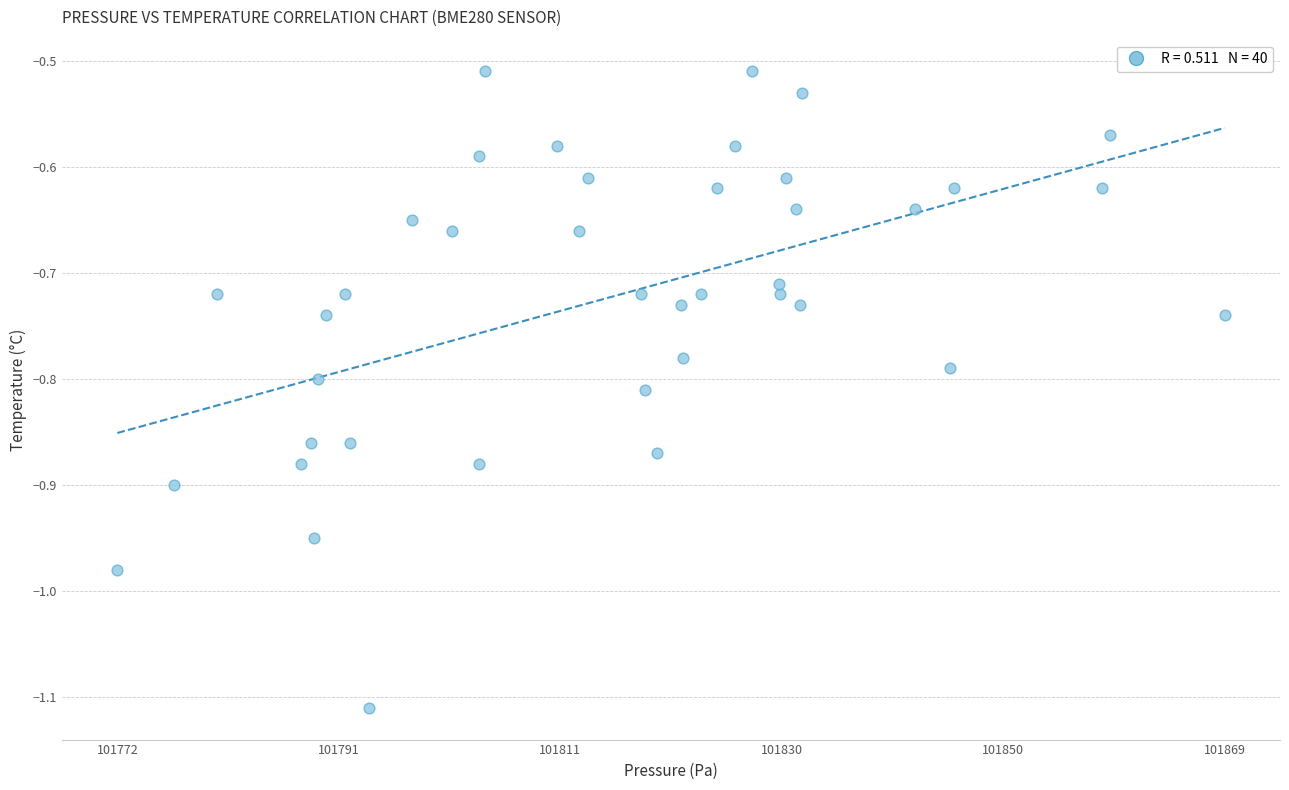

What is the range of X values (max minus min)?

97.3